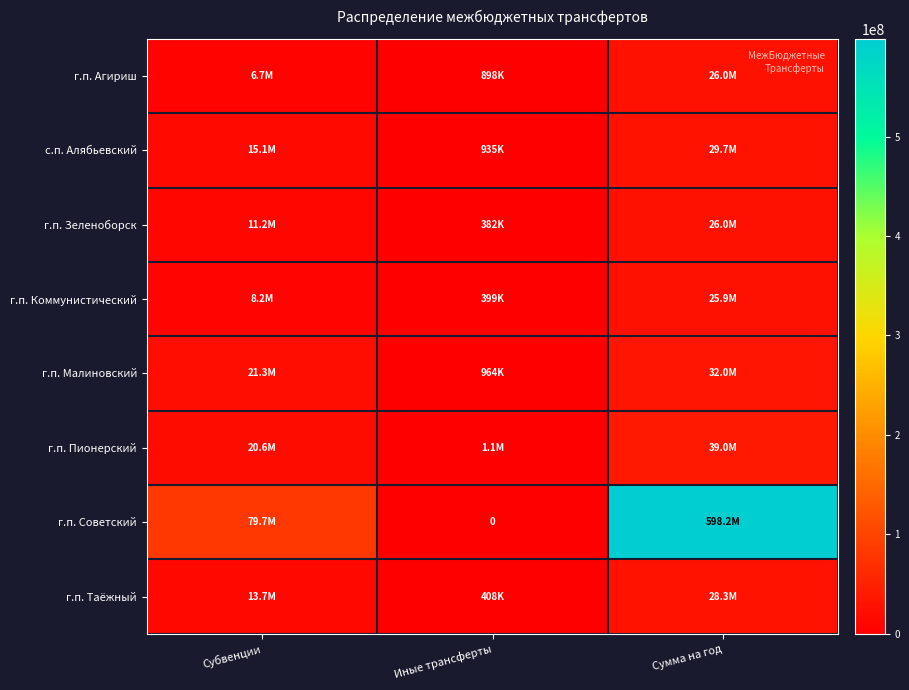

Rank the series at Иные трансферты from highest to lowest value.

г.п. Пионерский, г.п. Малиновский, с.п. Алябьевский, г.п. Агириш, г.п. Таёжный, г.п. Коммунистический, г.п. Зеленоборск, г.п. Советский